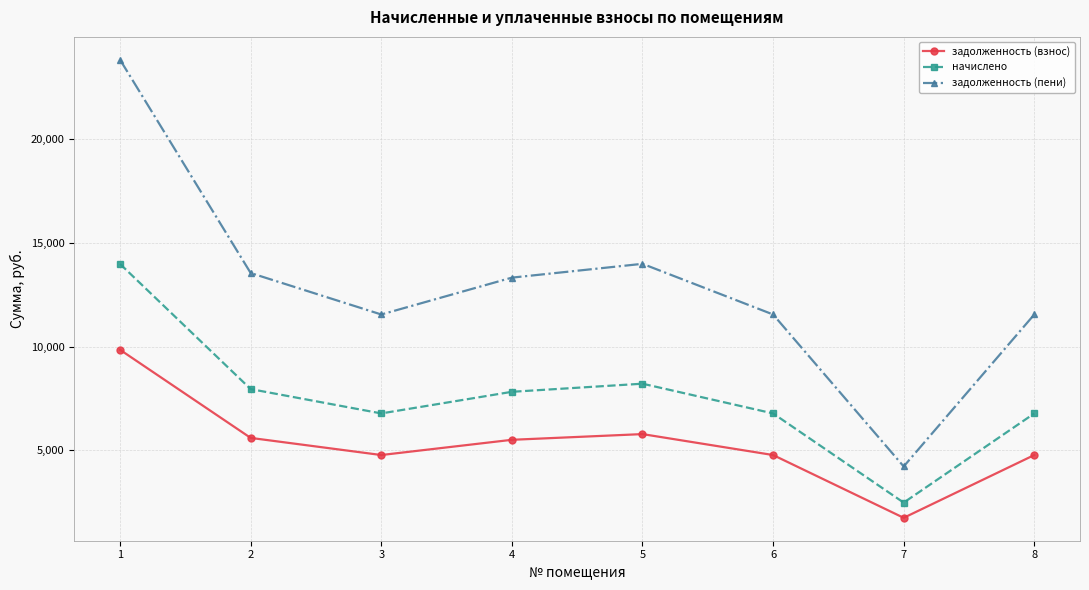

True or false: начислено and задолженность (взнос) cross at least once.

False